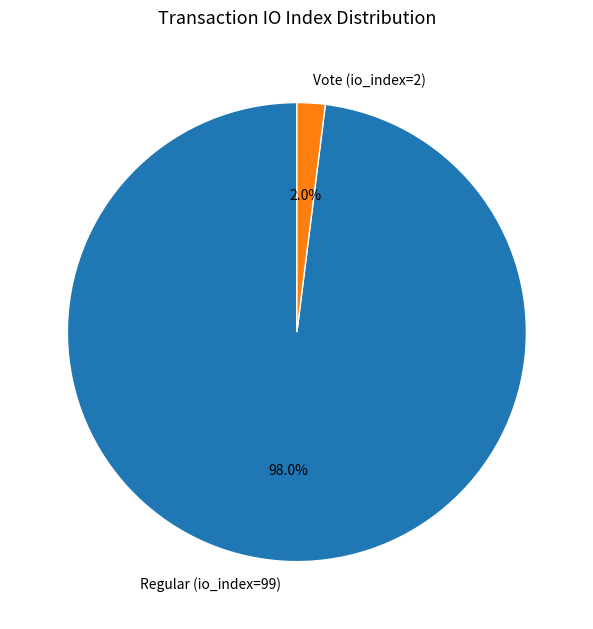

What percentage is the Regular (io_index=99) slice, to the nearest percent?

98%